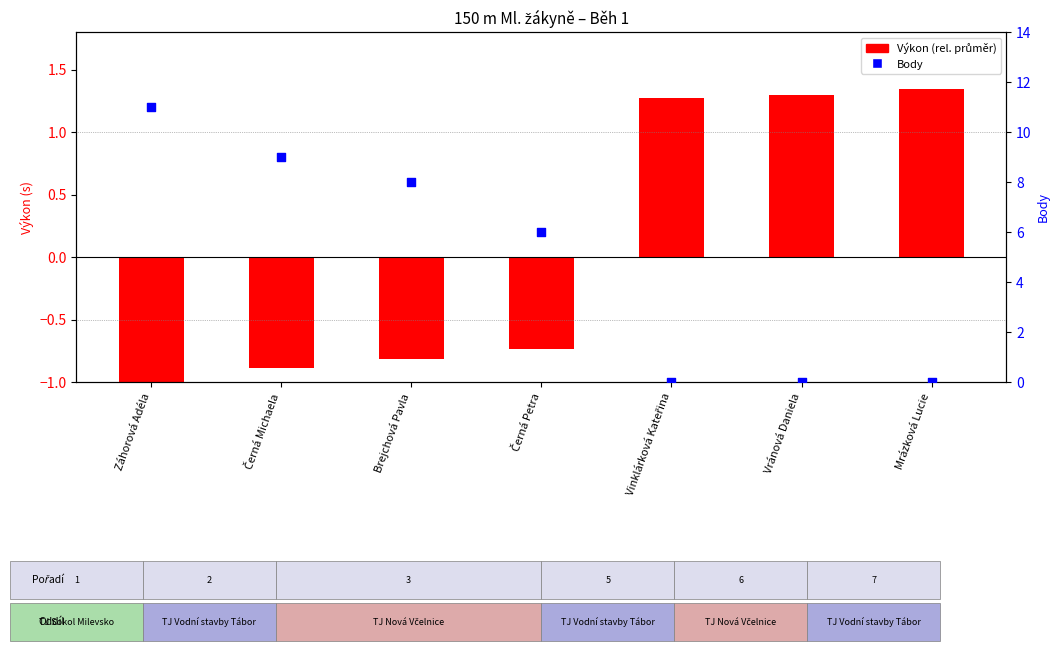

Is the value of Body at Vinklárková Kateřina greater than the value of Výkon (rel. průměr) at Brejchová Pavla?

Yes